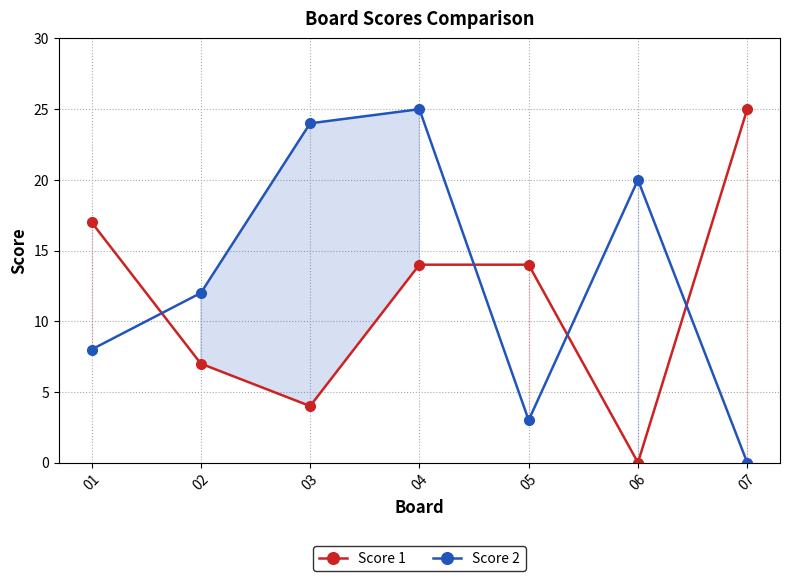

How many data points in Score 2 are less than 12?

3